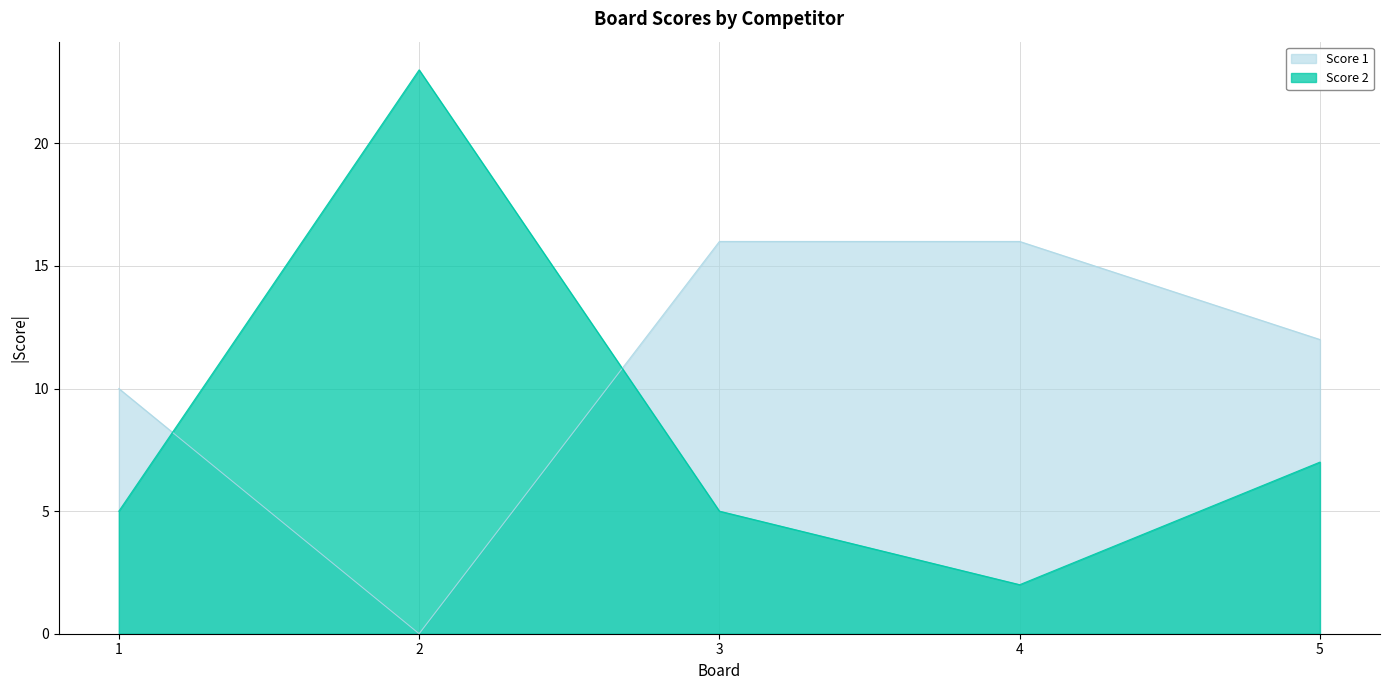

True or false: Score 1 has a value of 4 at 1.

False